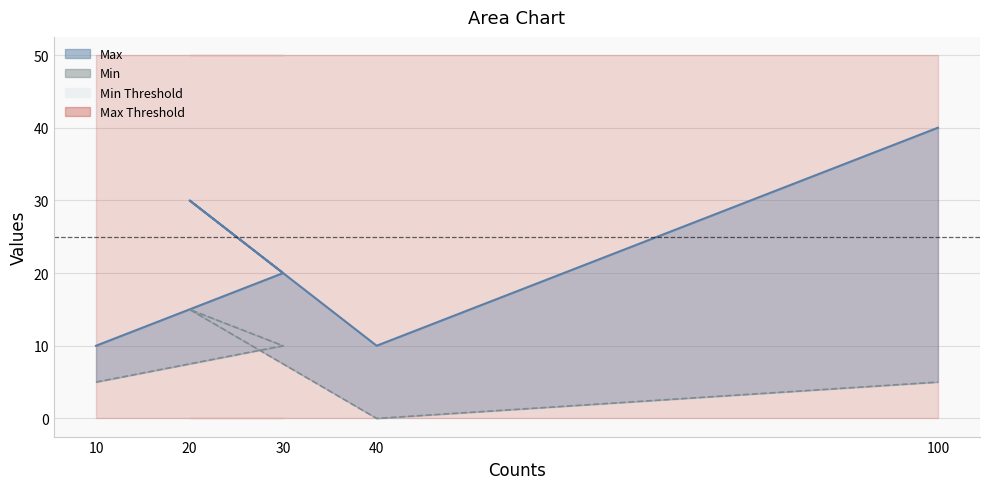

How many lines are shown in the chart?

2